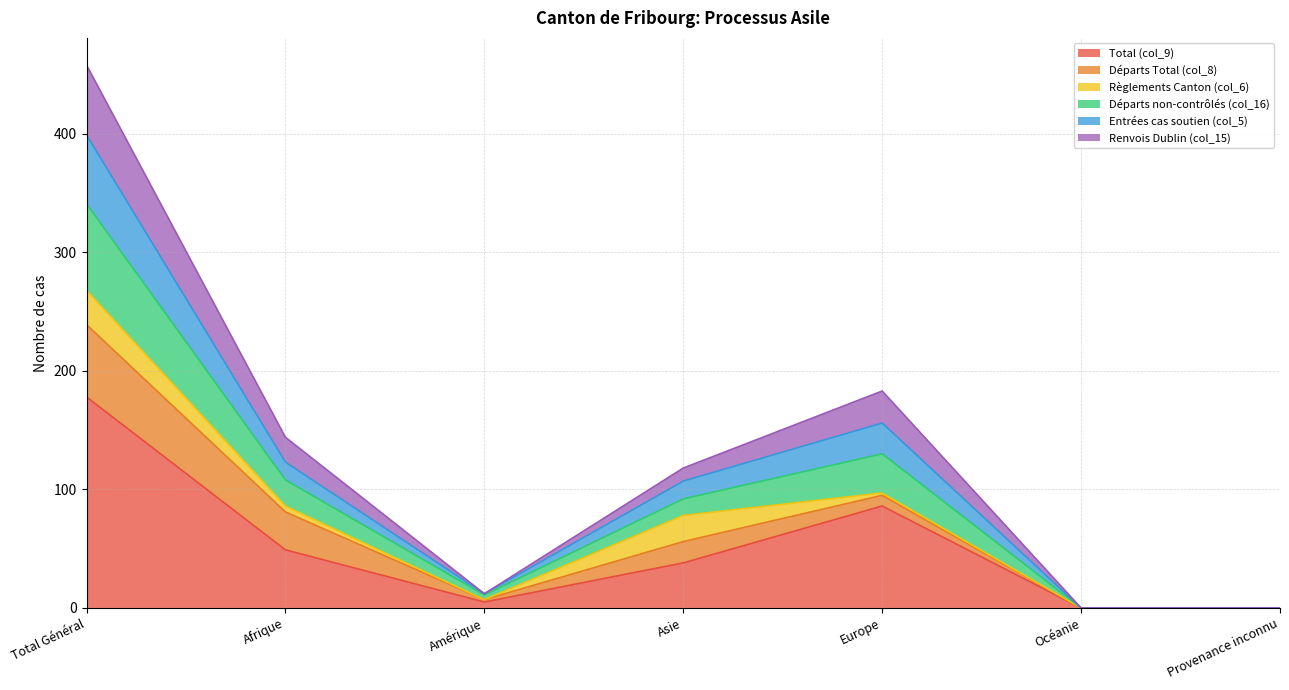

True or false: Total (col_9) and Entrées cas soutien (col_5) cross at least once.

False